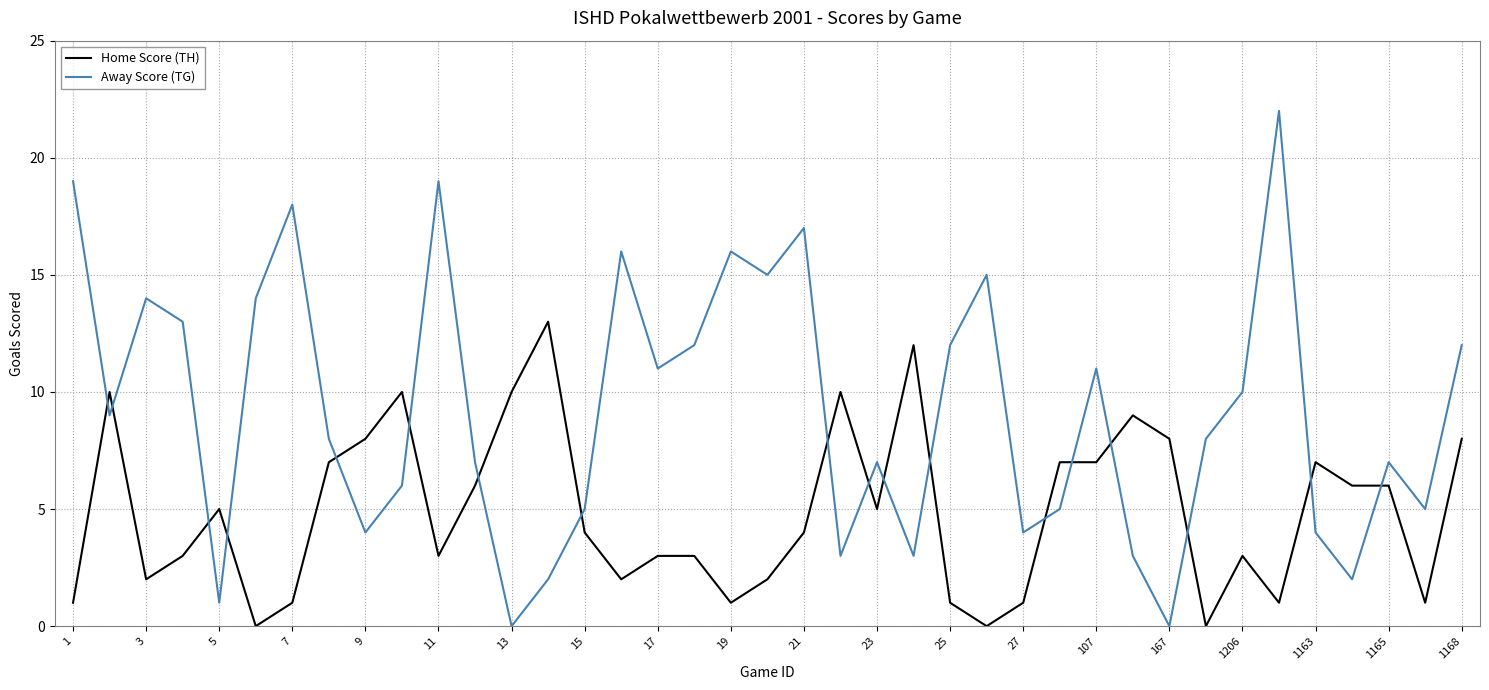

How many times do Away Score (TG) and Home Score (TH) cross each other?

18